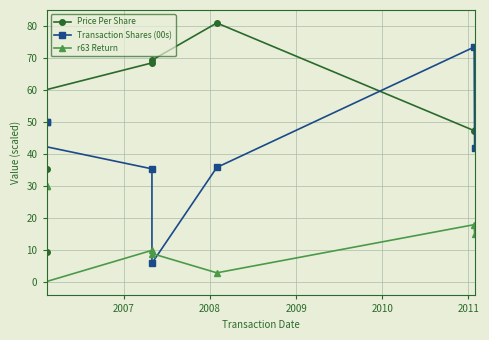

True or false: r63 Return has a value of 4.6 at 2011.

False